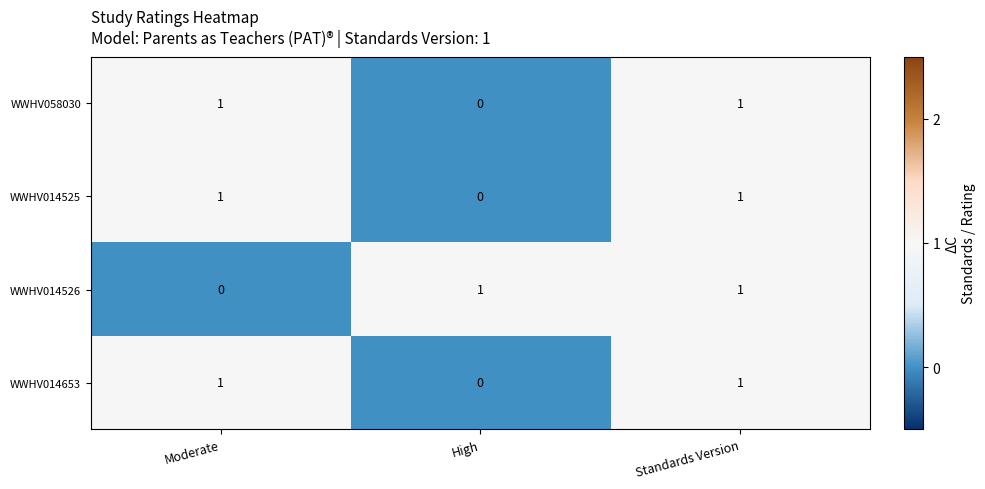

Count the WWHV014526 values in the range 0 to 1.

3